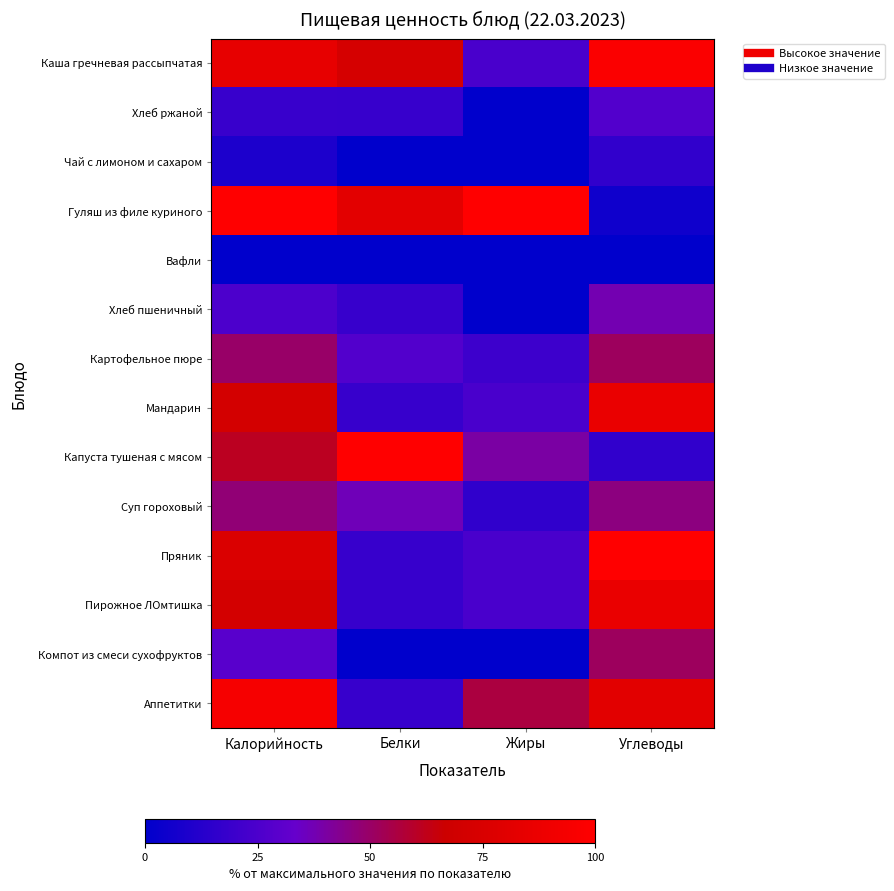

Reading left to right, transcribe all the data shown in this chart.

Каша гречневая рассыпчатая: Калорийность=84.1	Белки=72.7	Жиры=24.0	Углеводы=97.3
Хлеб ржаной: Калорийность=18.4	Белки=18.2	Жиры=0.0	Углеводы=27.0
Чай с лимоном и сахаром: Калорийность=9.7	Белки=0.0	Жиры=0.0	Углеводы=16.2
Гуляш из филе куриного: Калорийность=100.0	Белки=81.8	Жиры=100.0	Углеводы=5.4
Вафли: Калорийность=0.0	Белки=0.0	Жиры=0.0	Углеводы=0.0
Хлеб пшеничный: Калорийность=25.3	Белки=18.2	Жиры=0.0	Углеводы=37.8
Картофельное пюре: Калорийность=49.8	Белки=27.3	Жиры=20.0	Углеводы=51.4
Мандарин: Калорийность=71.8	Белки=18.2	Жиры=24.0	Углеводы=86.5
Капуста тушеная с мясом: Калорийность=61.0	Белки=100.0	Жиры=40.0	Углеводы=16.2
Суп гороховый: Калорийность=47.3	Белки=36.4	Жиры=16.0	Углеводы=45.9
Пряник: Калорийность=75.8	Белки=18.2	Жиры=24.0	Углеводы=100.0
Пирожное ЛОмтишка: Калорийность=71.8	Белки=18.2	Жиры=24.0	Углеводы=86.5
Компот из смеси сухофруктов: Калорийность=29.2	Белки=0.0	Жиры=0.0	Углеводы=51.4
Аппетитки: Калорийность=93.9	Белки=18.2	Жиры=56.0	Углеводы=81.1